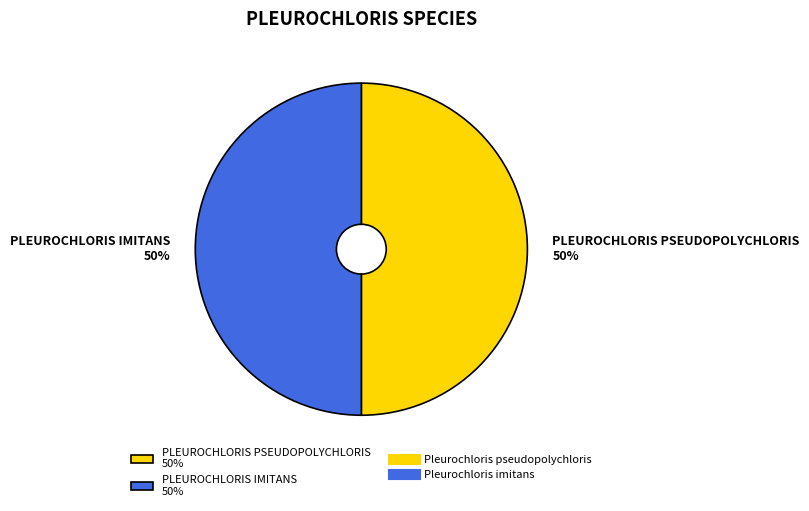

To the nearest percent, what percentage of the pie is PLEUROCHLORIS PSEUDOPOLYCHLORIS 50%?

50%